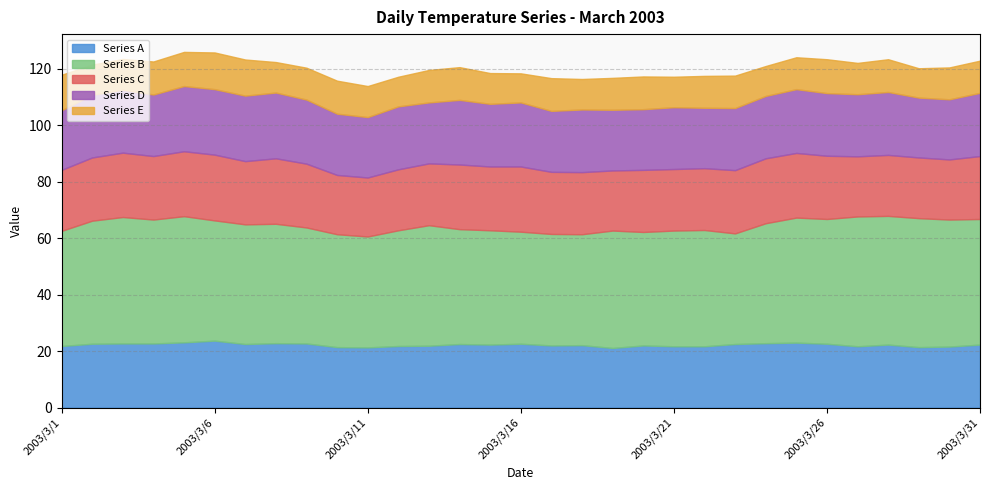

Which category has the lowest value in the Series E series?

2003/3/16